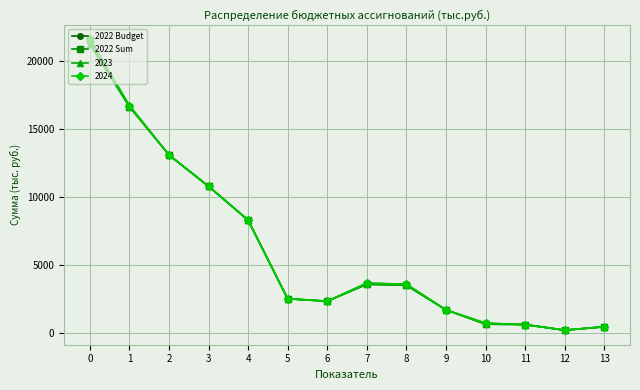

What are all the series names shown in the legend?

2022 Budget, 2022 Sum, 2023, 2024